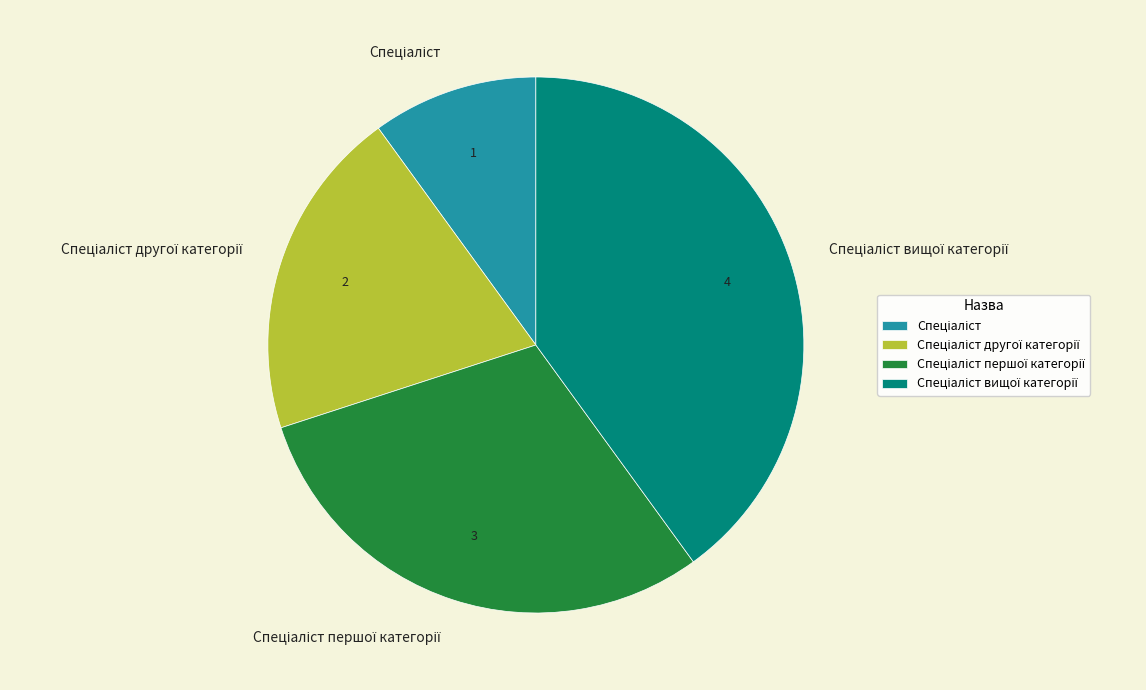

Does any single category account for the majority?

No